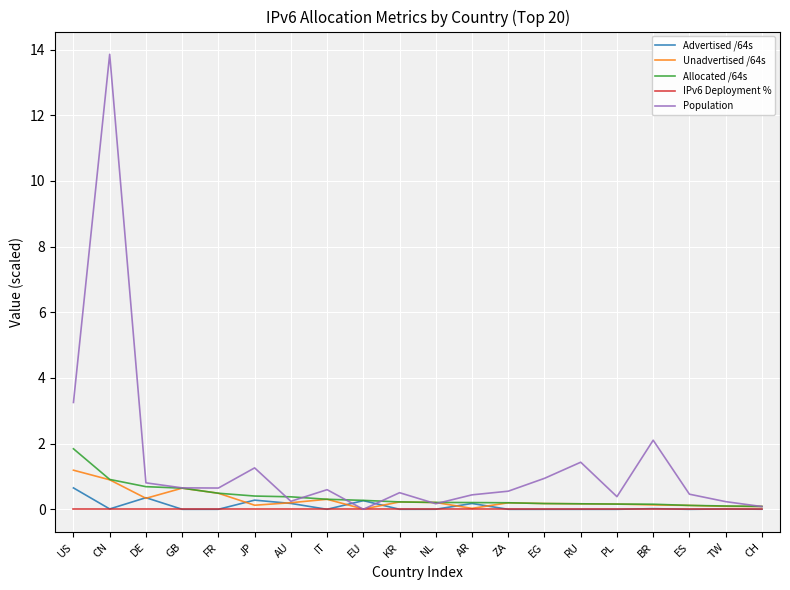

True or false: Population has a value of 1.2 at FR.

False